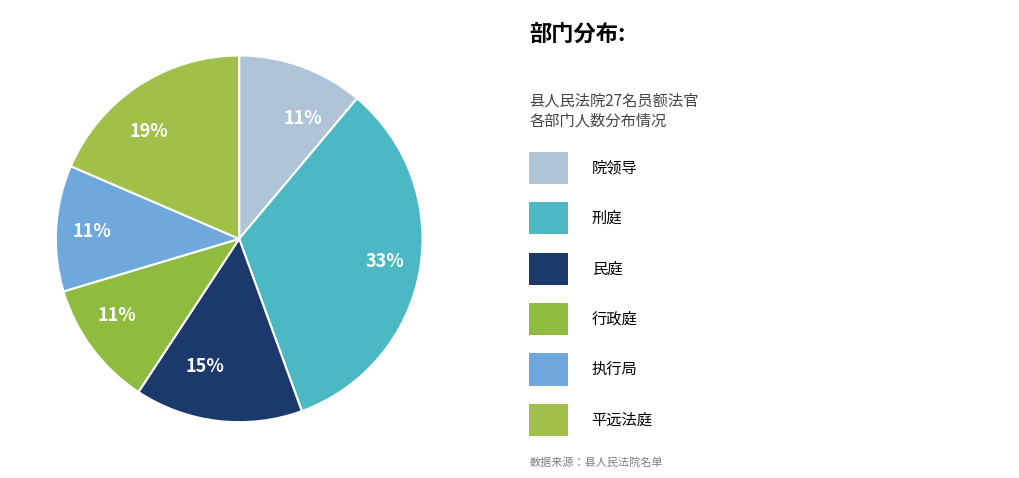

Is there a majority slice in this chart?

No